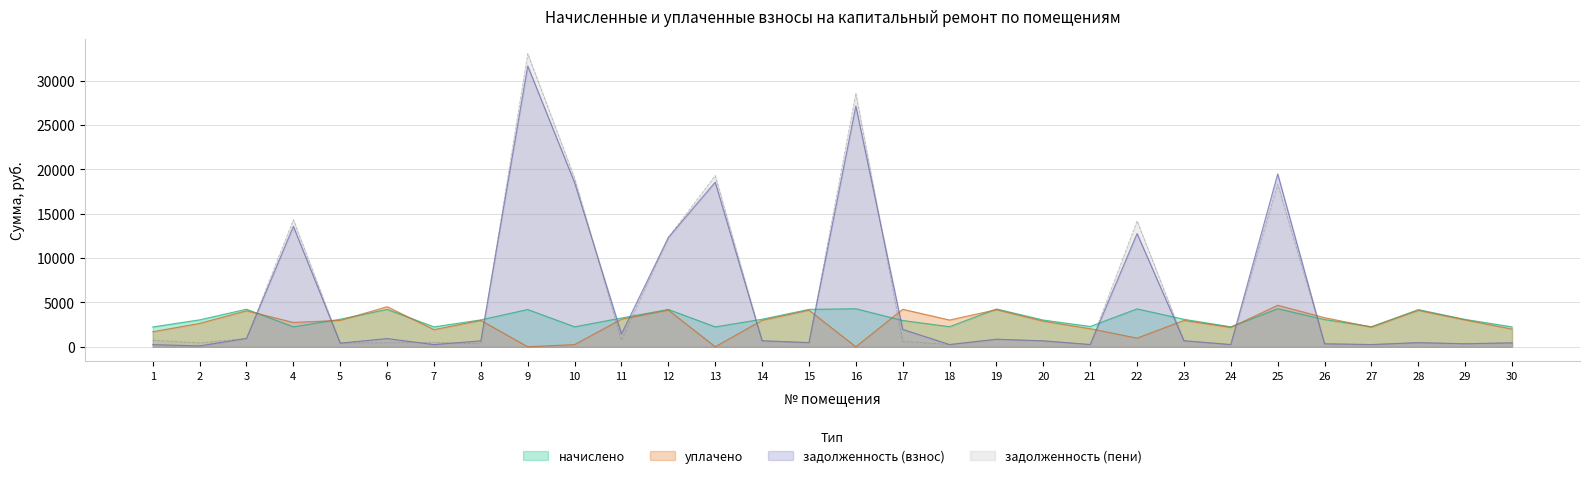

What is the lowest value of the задолженность (взнос) series?

101.0